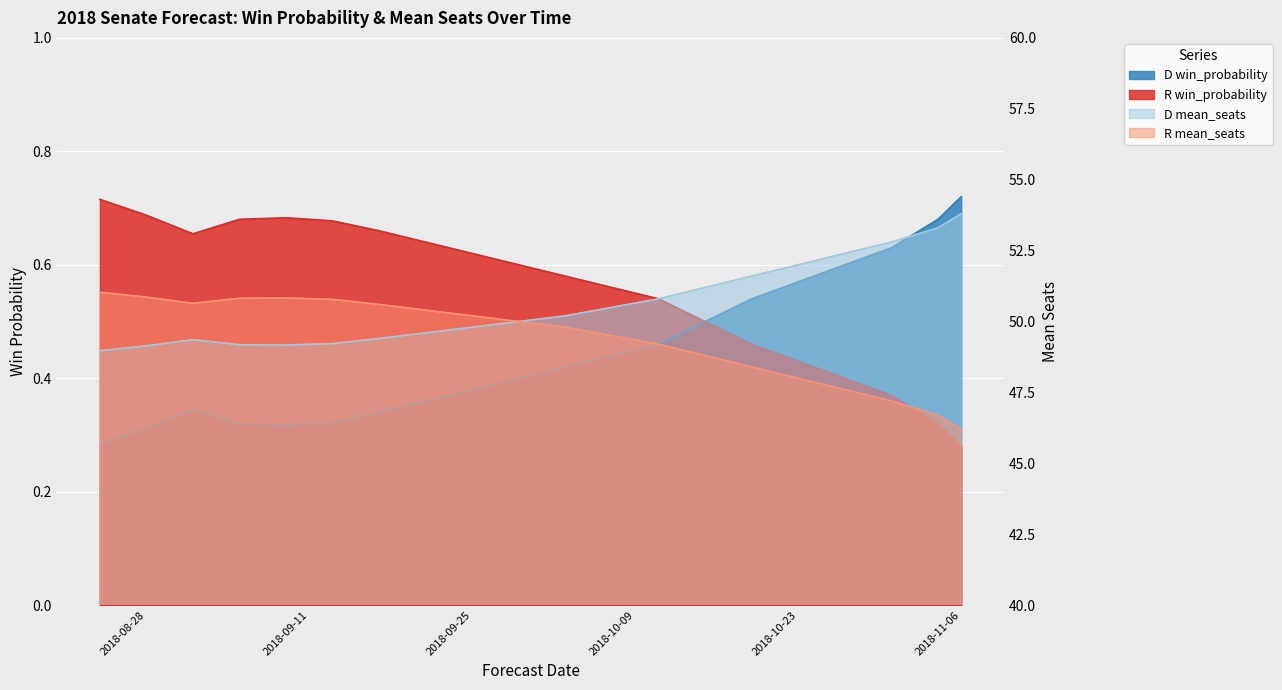

At which label does D mean_seats reach its minimum?

2018-08-24